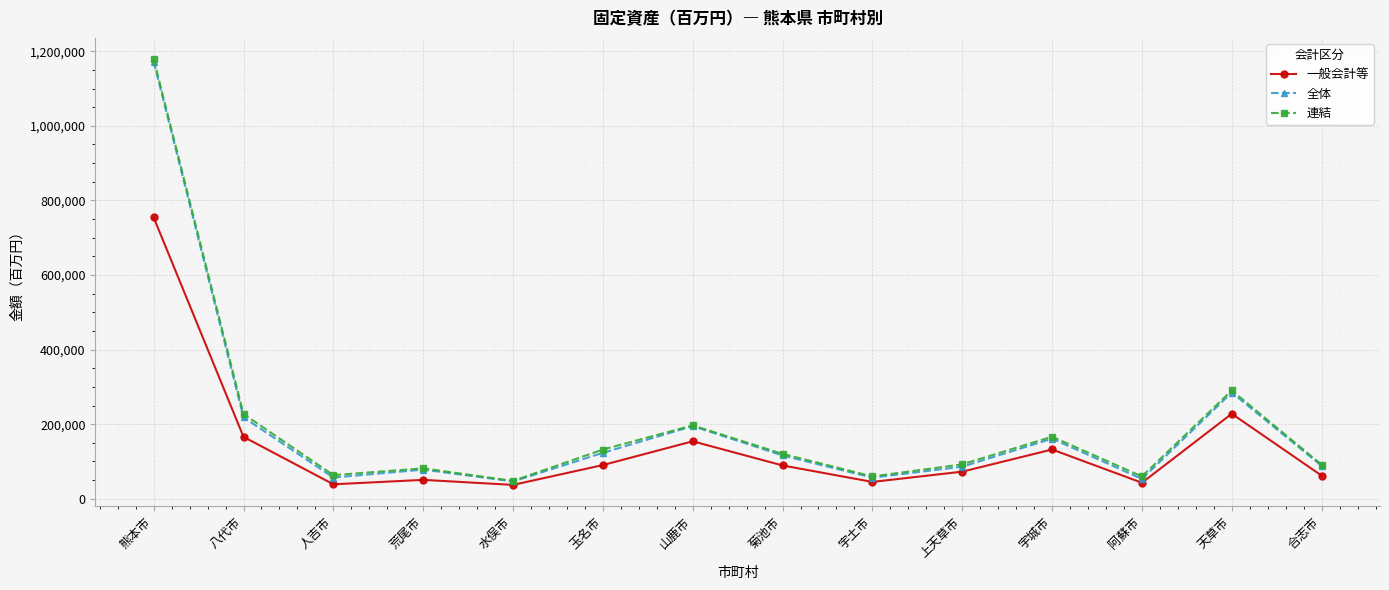

At which category is the sum across all series the highest?

熊本市